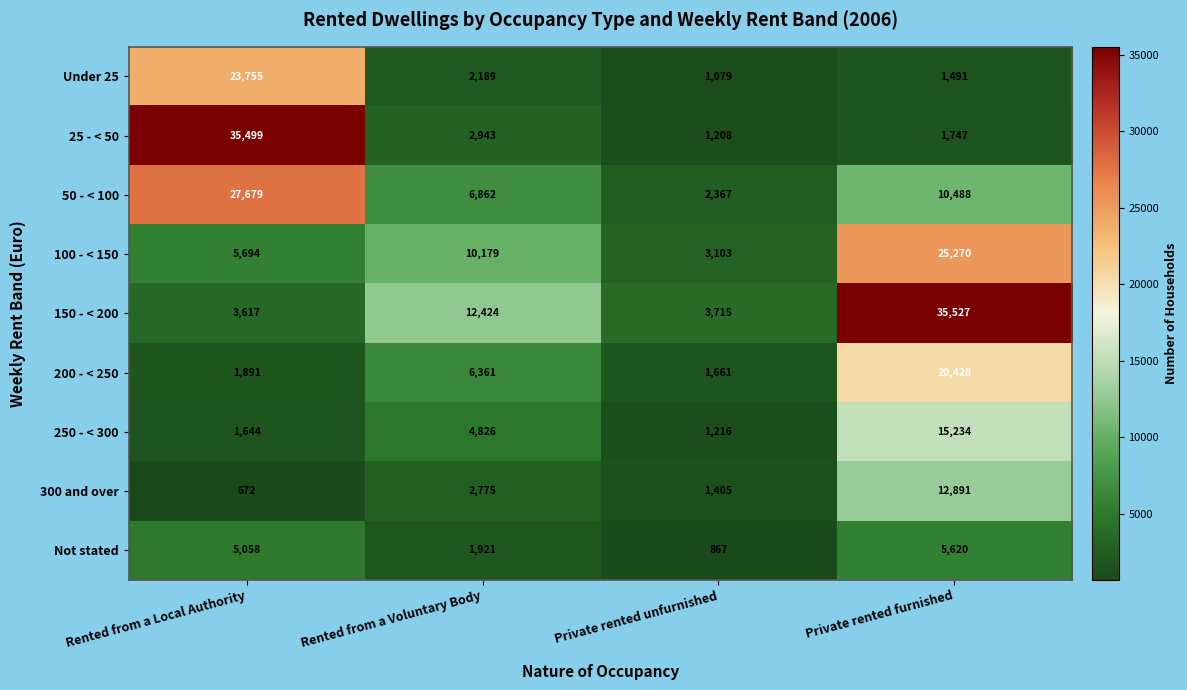

Count the number of data series in this chart.

9